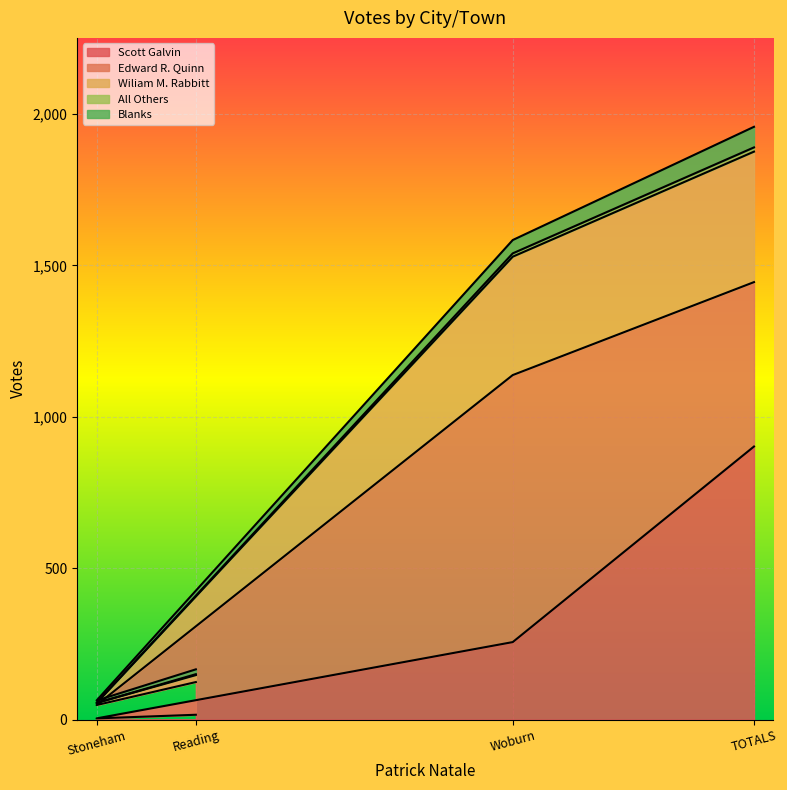

The Scott Galvin series shows 256 at Woburn. True or false?

True